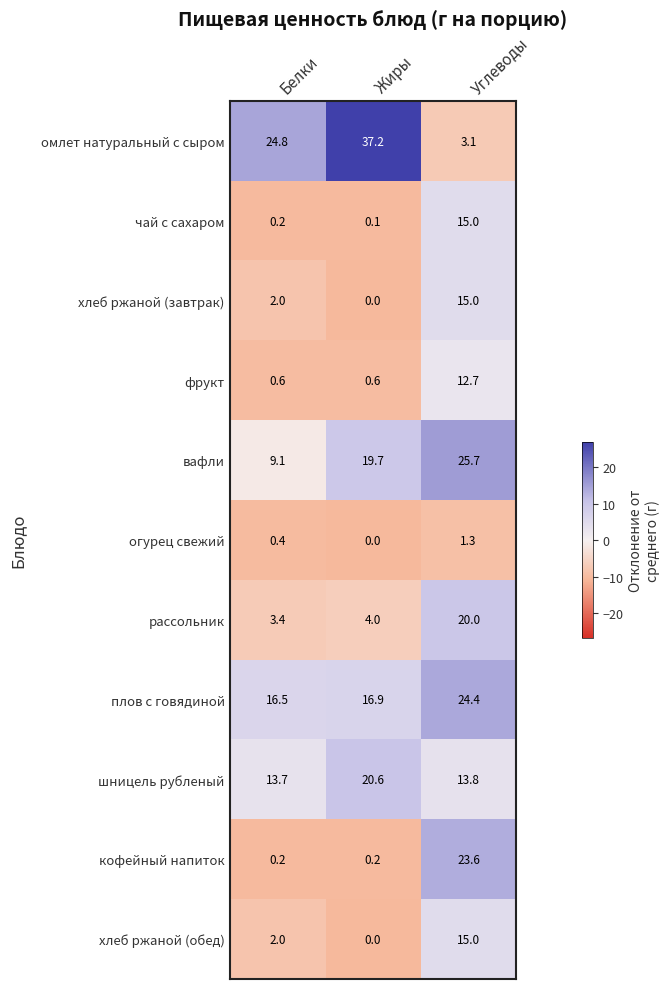

Count the number of data series in this chart.

11